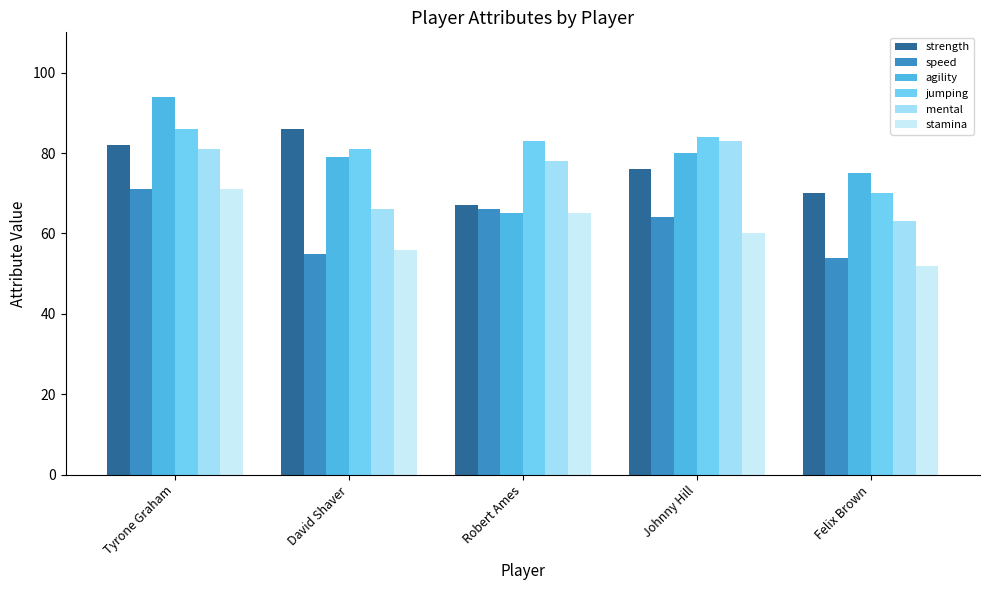

What is the average value of the jumping series?

81